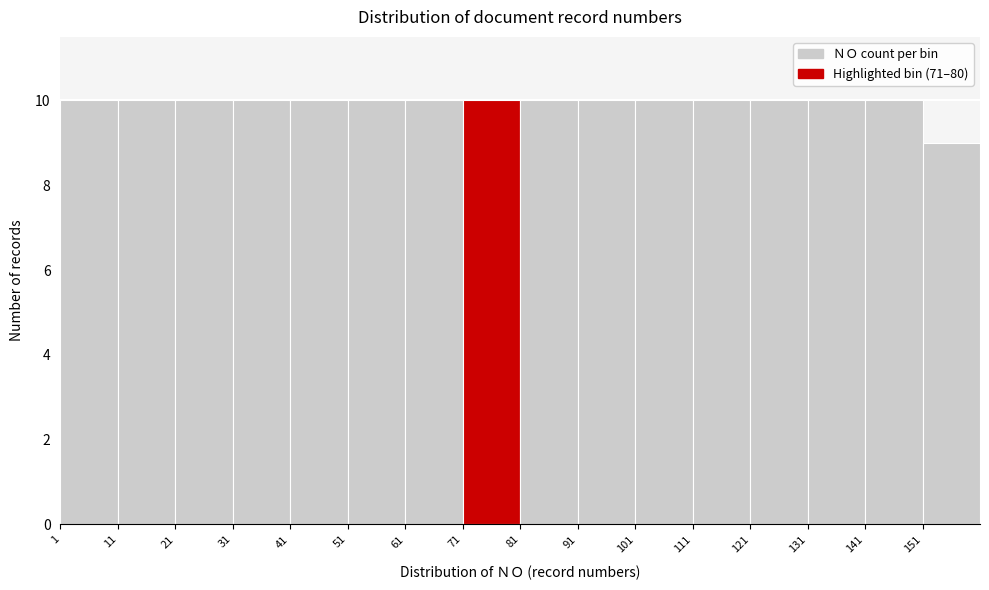

How tall is the bar that spans 41 to 51 on the x-axis? The values are not printed on the chart, so give them approximately, as read against the axis.

10